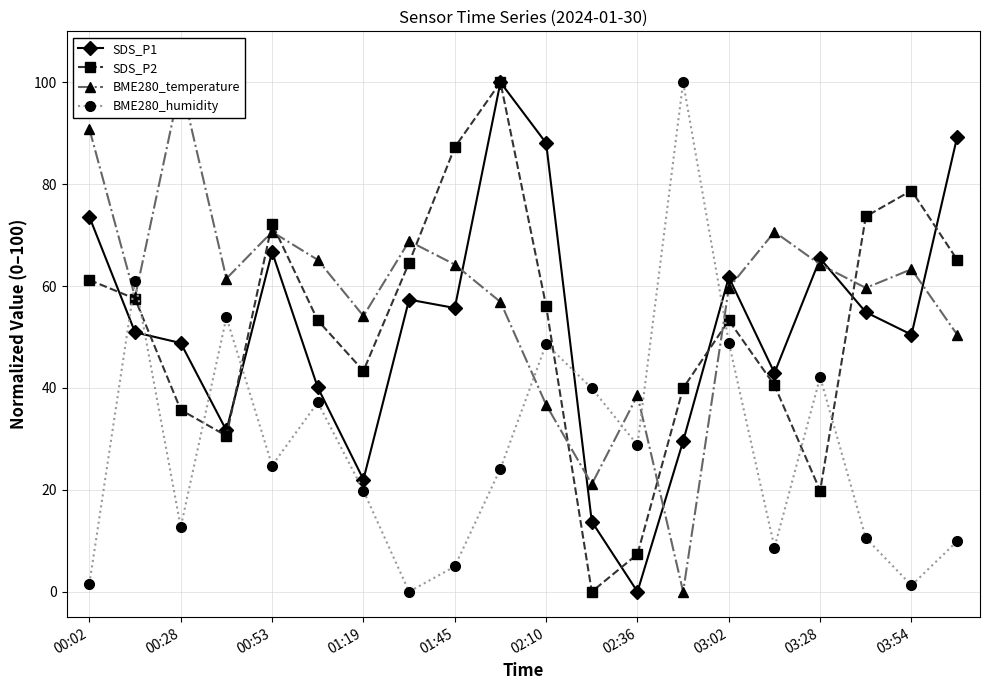

What is the approximate value of SDS_P2 at 03:02?

53.3